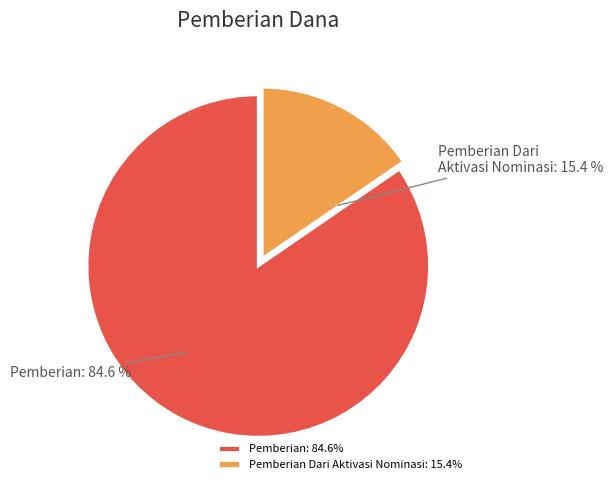

Between Pemberian Dari Aktivasi Nominasi and Pemberian, which is larger?

Pemberian